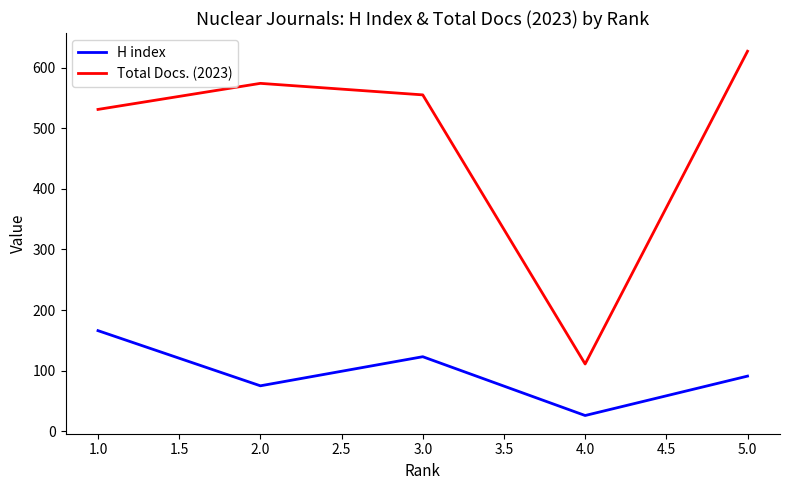

What is the approximate value of Total Docs. (2023) at 1.0?

531